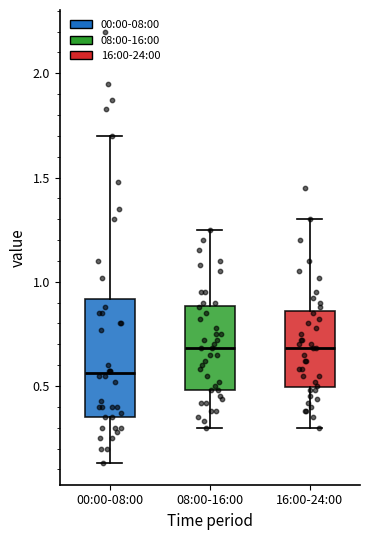

Comparing the boxes themselves (not the whiskers), which one is the tallest?

00:00-08:00